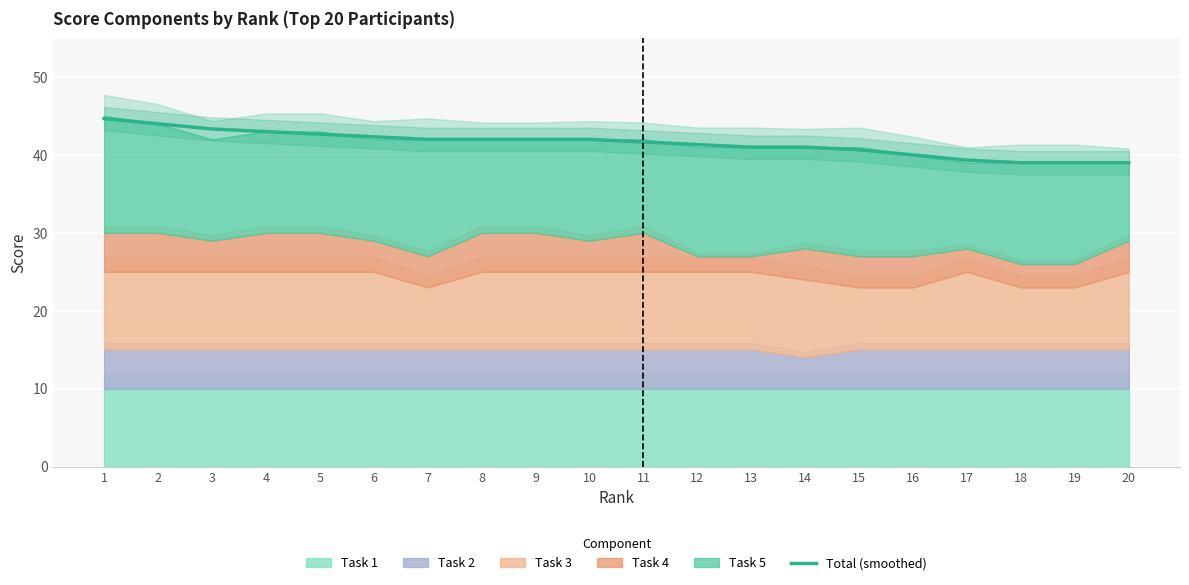

The Total (smoothed) series shows 44.0 at 2. True or false?

True